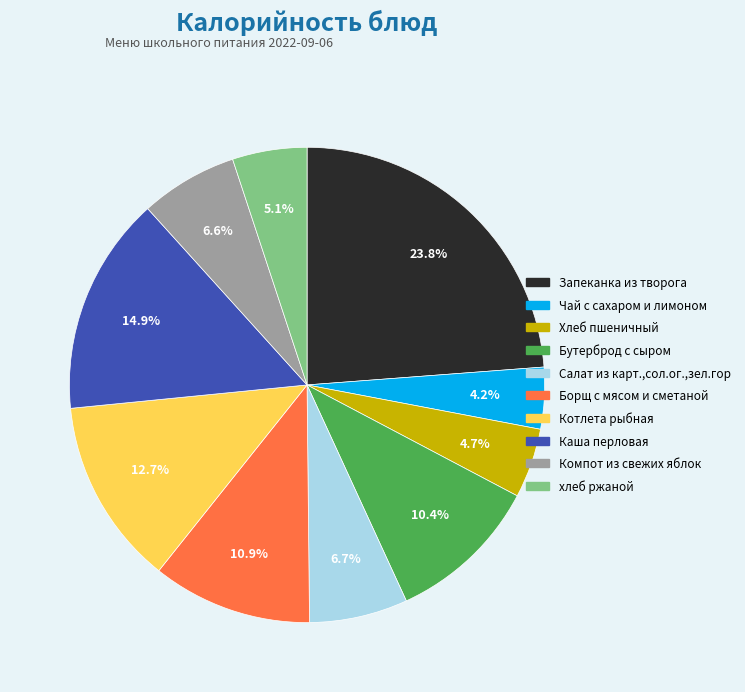

Count the number of slices in the pie.

10